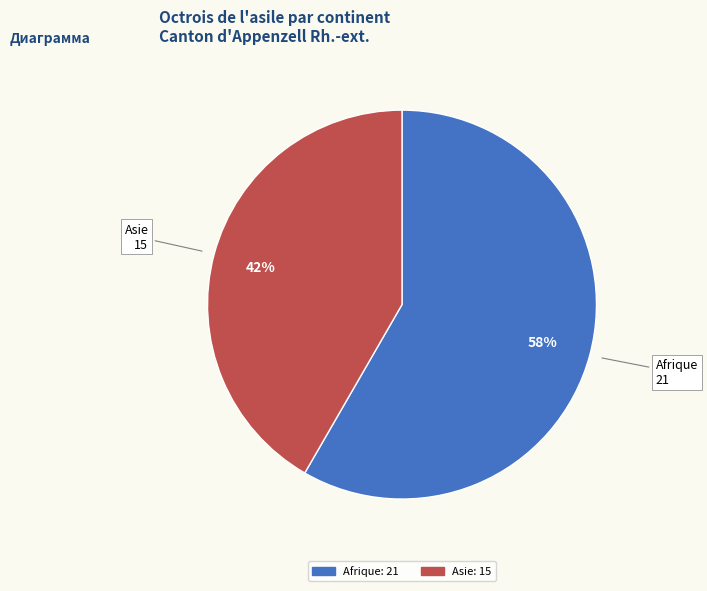

To the nearest percent, what is the average slice percentage?

50%